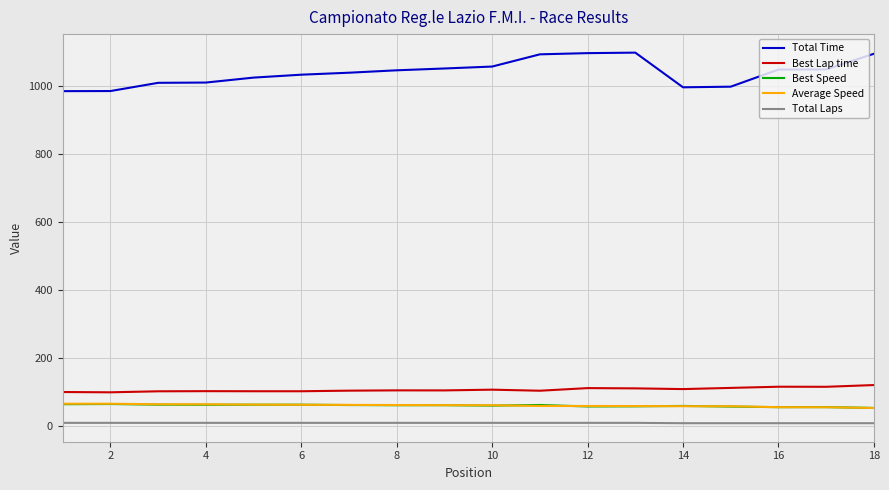

Which series has the widest spread of values?

Total Time